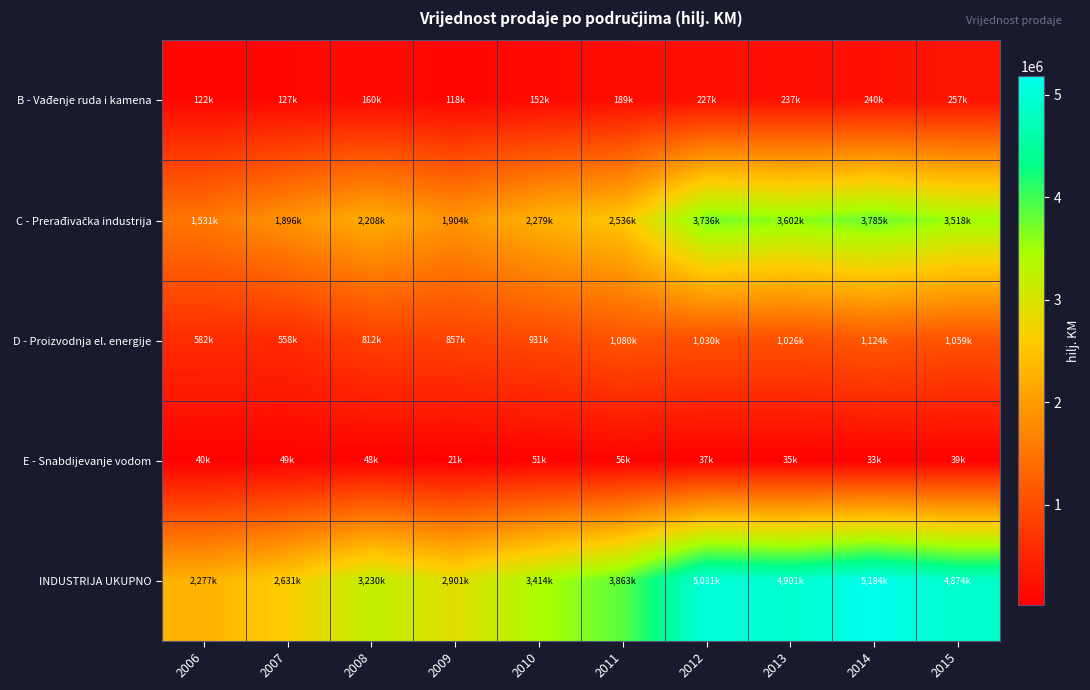

At how many categories does at least one series exceed 3865934?

4